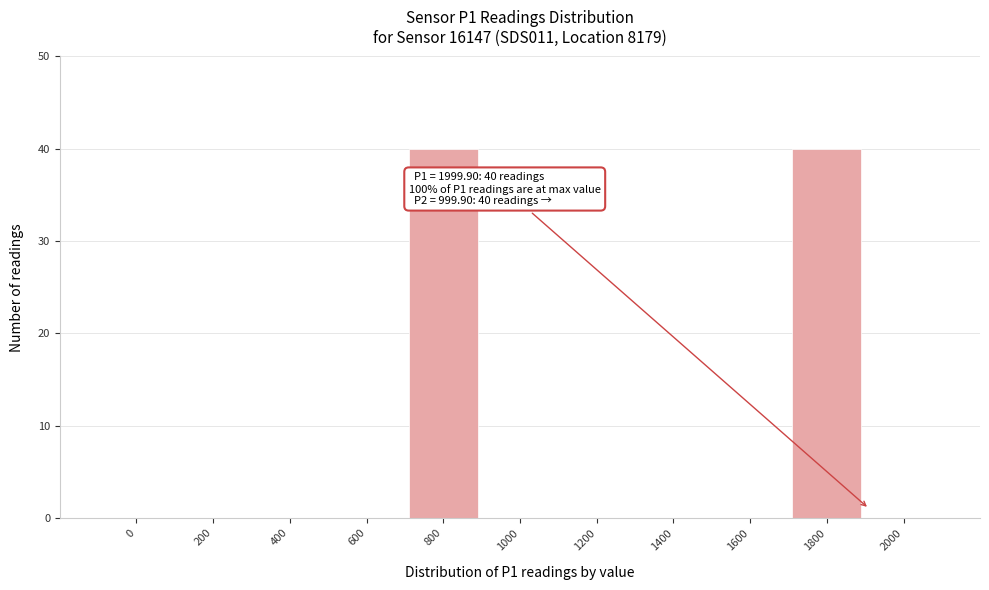

Reading left to right, what are all the values shown in this chart?

0=0	200=0	400=0	600=0	800=40	1000=0	1200=0	1400=0	1600=0	1800=40	2000=0